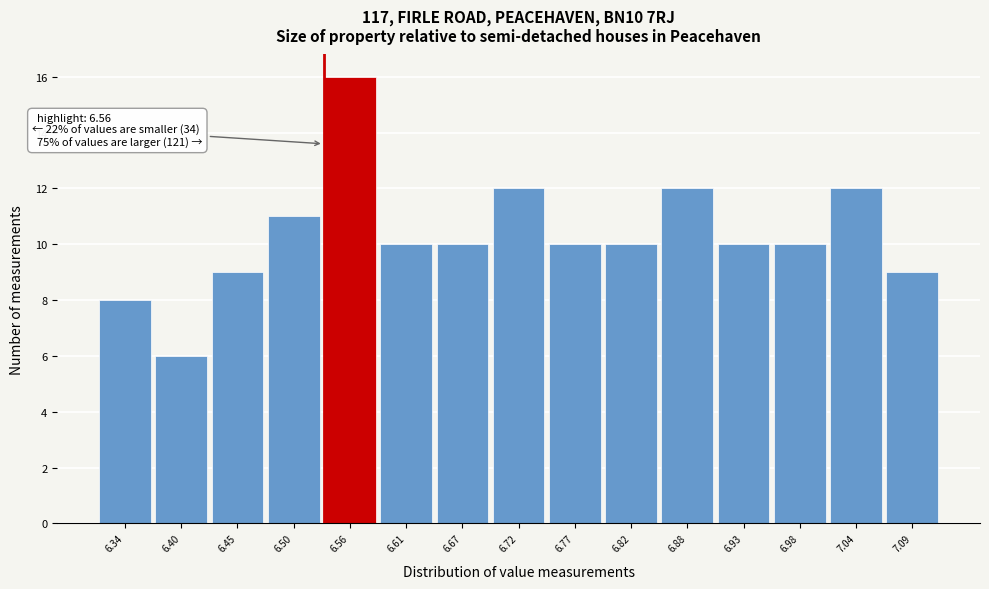

Reading right to left, list all the values displayed in this chart.

9	12	10	10	12	10	10	12	10	10	16	11	9	6	8